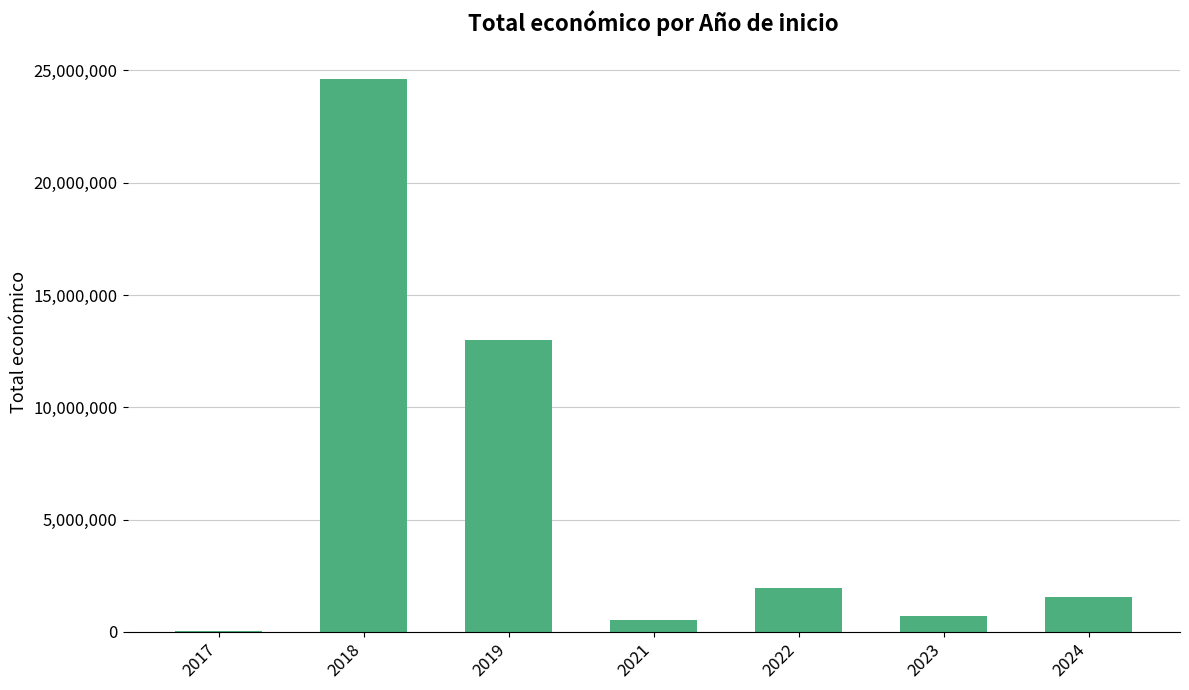

What is the sum of all values?

42423576